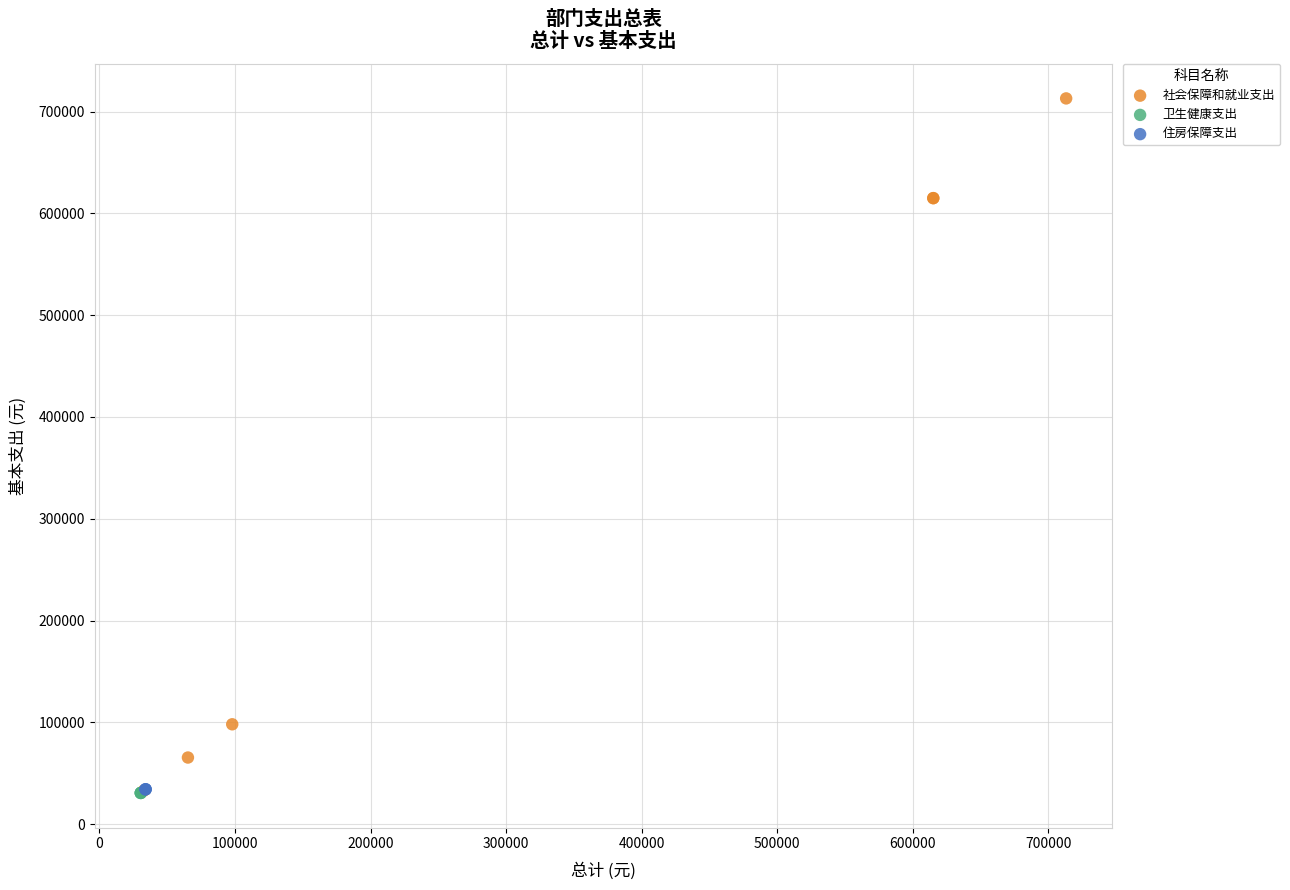

Which series contains the highest Y value?

社会保障和就业支出